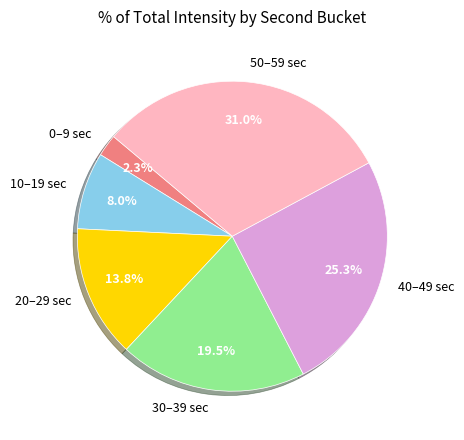

Between 0–9 sec and 50–59 sec, which is larger?

50–59 sec